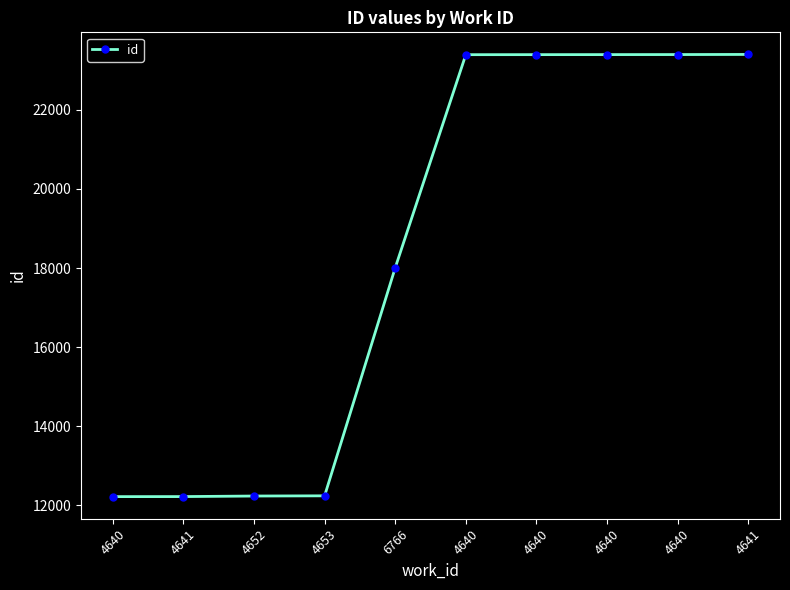

Which label corresponds to the largest value in the chart?

4641